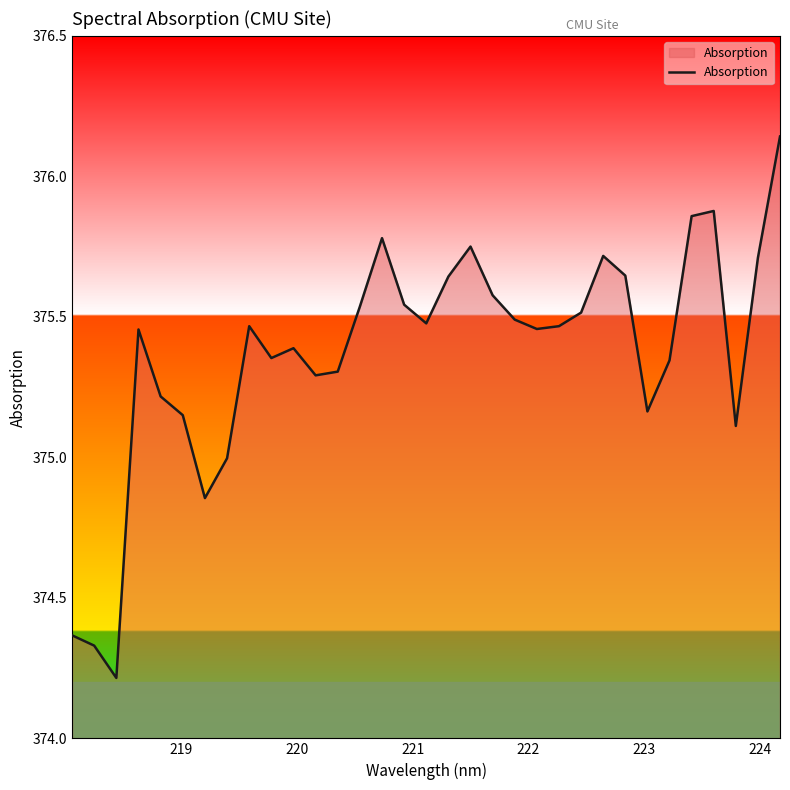

What is the difference between the maximum and minimum values?

1.9